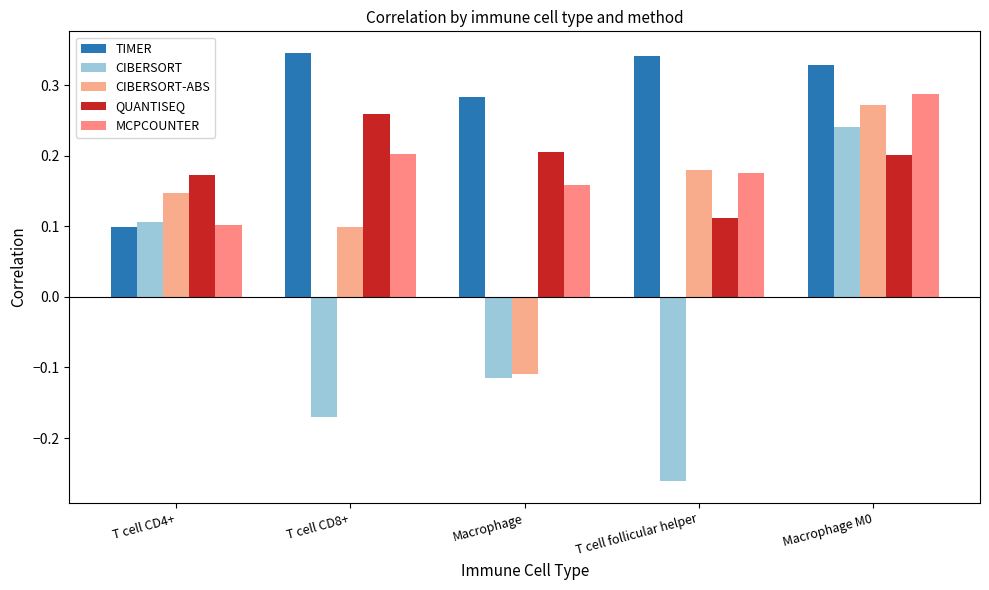

True or false: QUANTISEQ has a value of 0.3 at T cell CD8+.

True